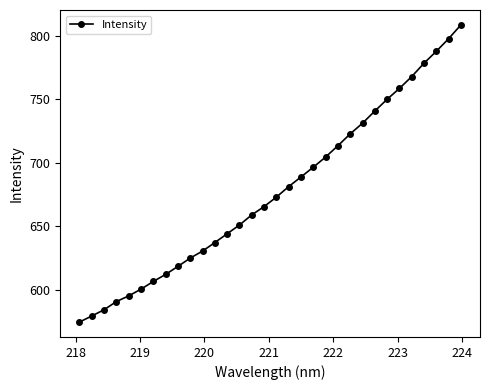

What is the value of the 3rd point from the left?

584.5